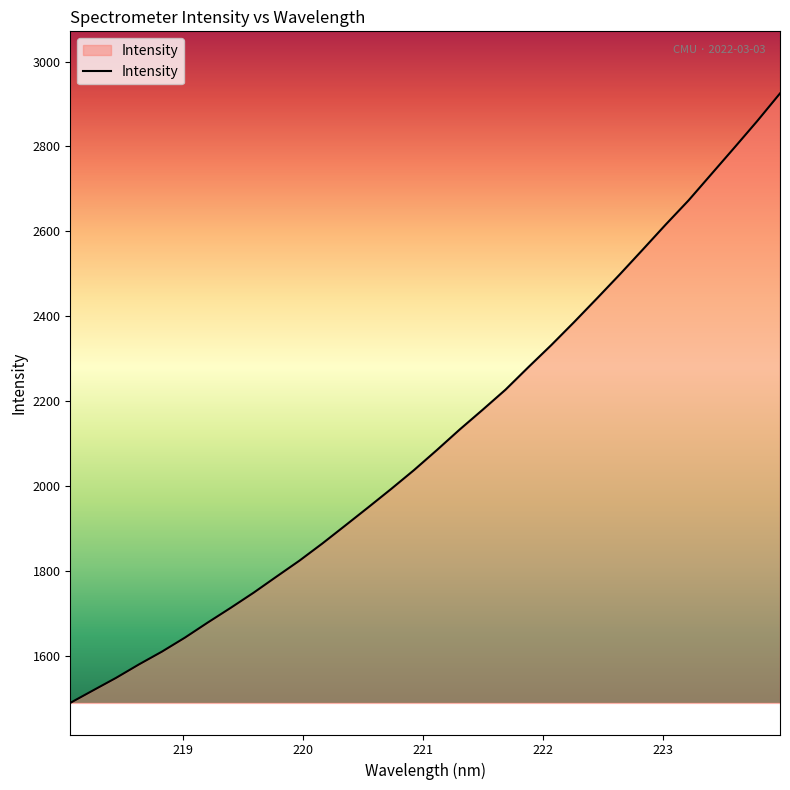

Does the chart have visible grid lines?

No